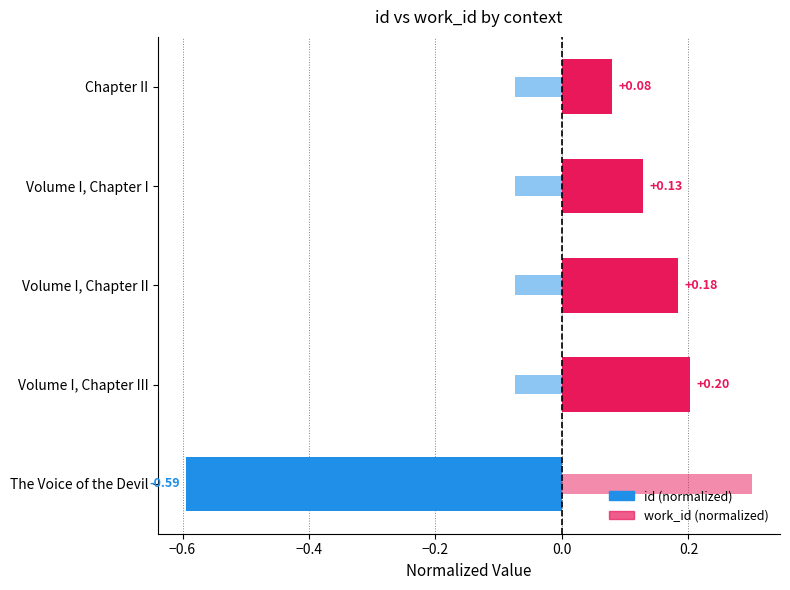

What is the maximum value for work_id (normalized)?

0.3